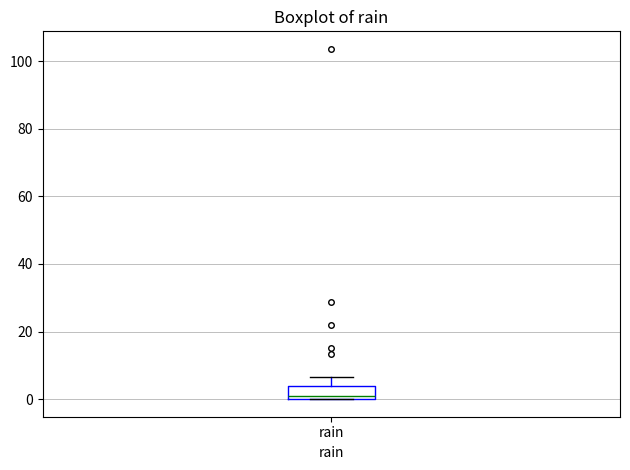

Where is the lower edge of the box for rain on the y-axis? The values are not printed on the chart, so give them approximately, as read against the axis.

0